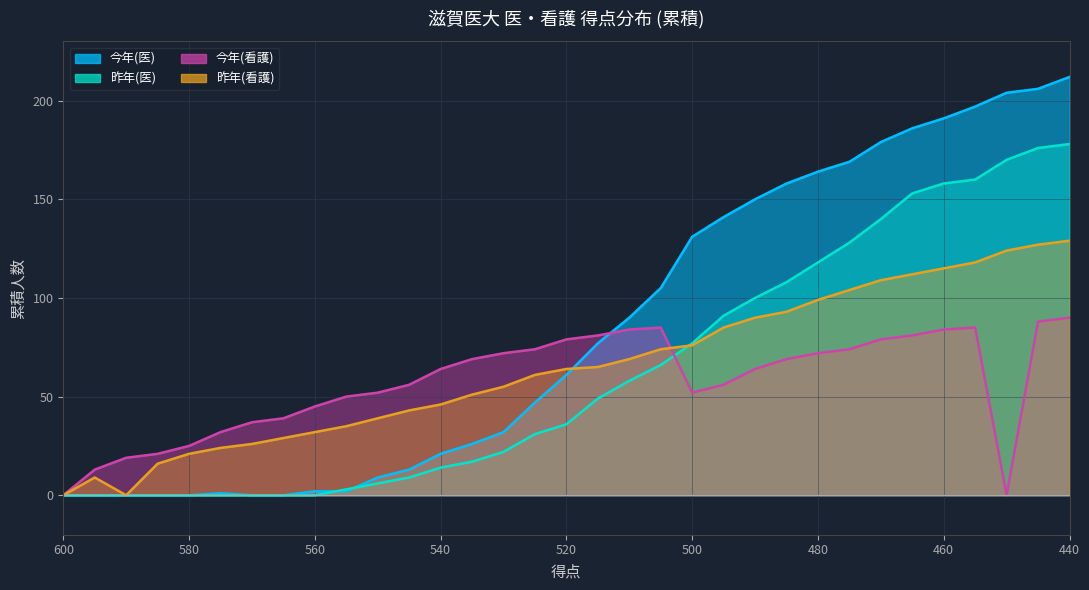

Rank the series by their maximum value, from lowest to highest.

今年(看護), 昨年(看護), 昨年(医), 今年(医)